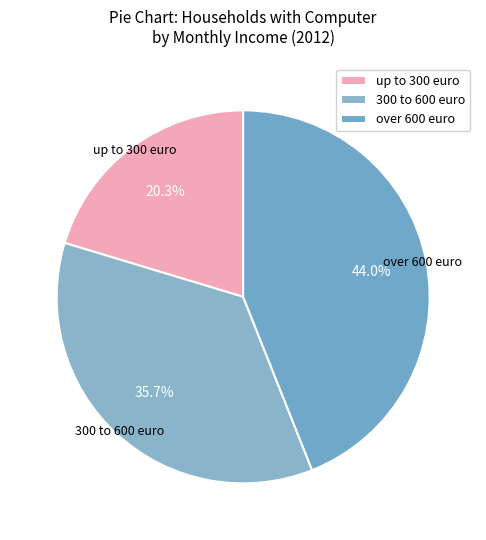

True or false: up to 300 euro accounts for 20% of the total.

True